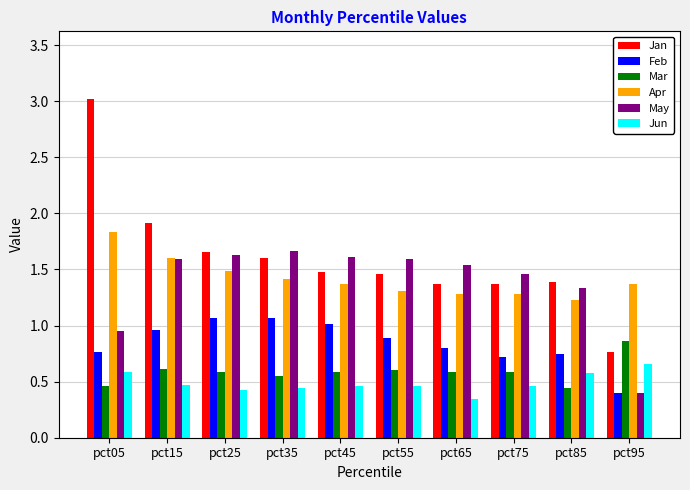

At how many categories does at least one series exceed 0?

10